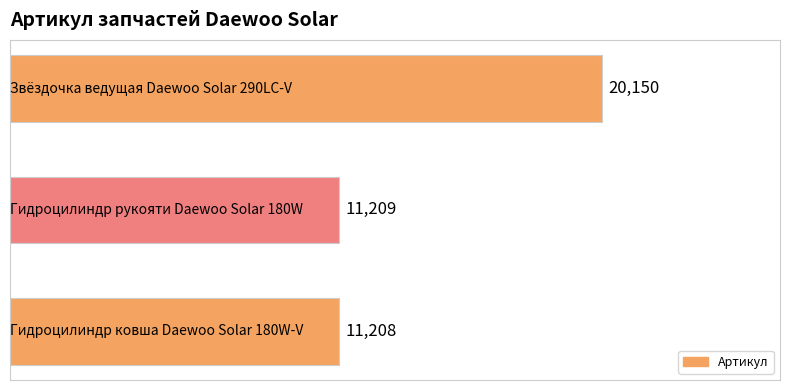

Reading bottom to top, extract all data points from this chart.

11208	11209	20150